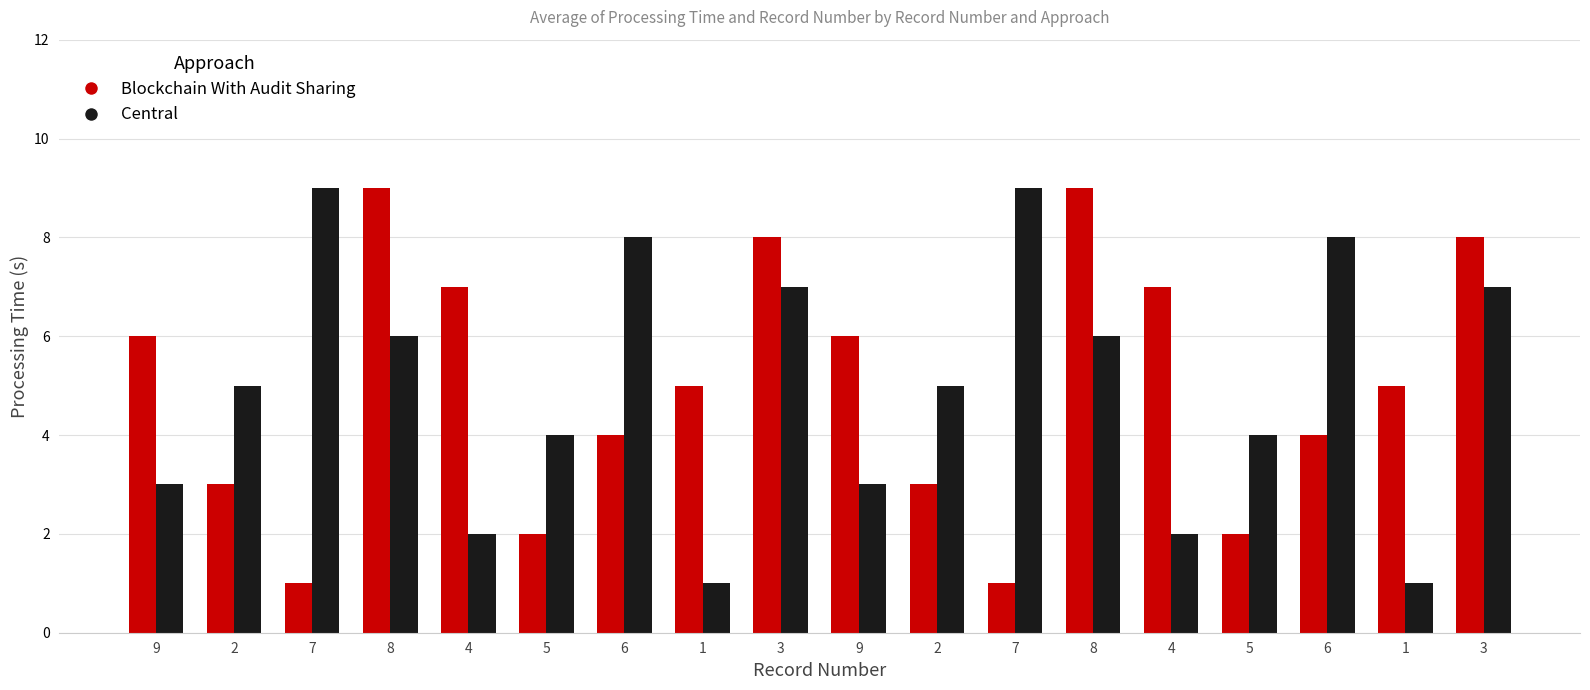

Are the bars grouped side by side (vs. stacked)?

Yes